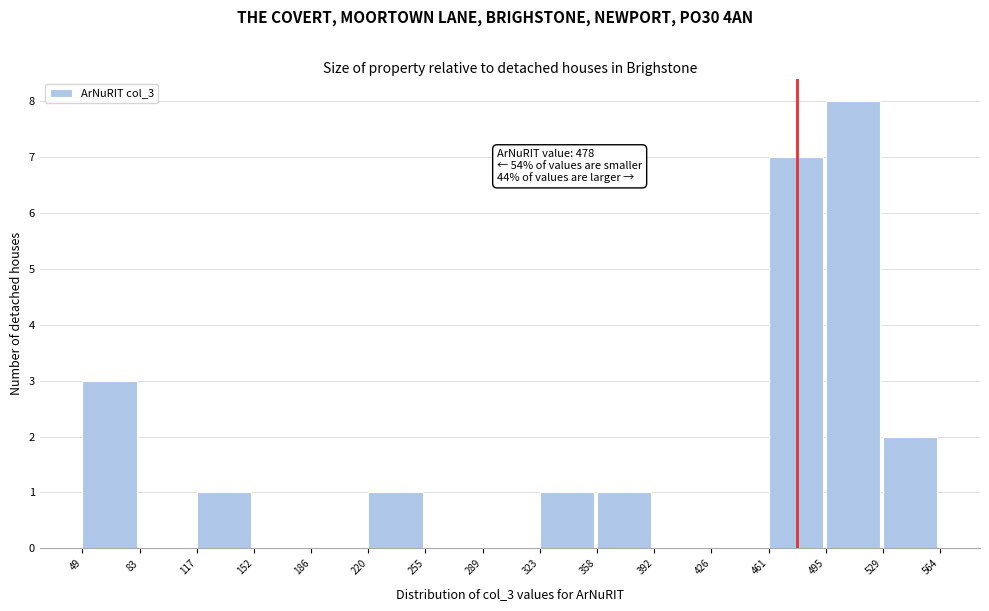

Over which range of the x-axis is the bar tallest?

495 to 529